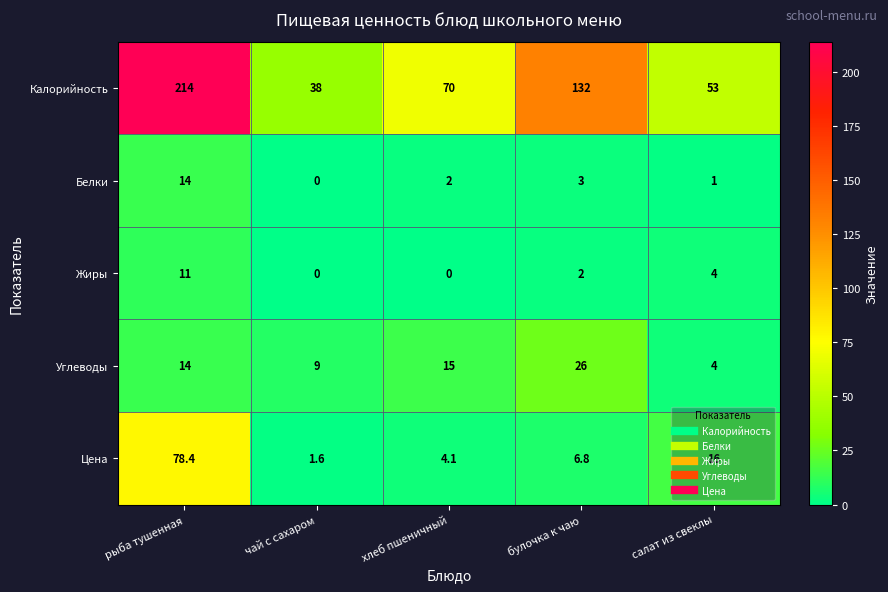

Rank the series at булочка к чаю from highest to lowest value.

Калорийность, Углеводы, Цена, Белки, Жиры